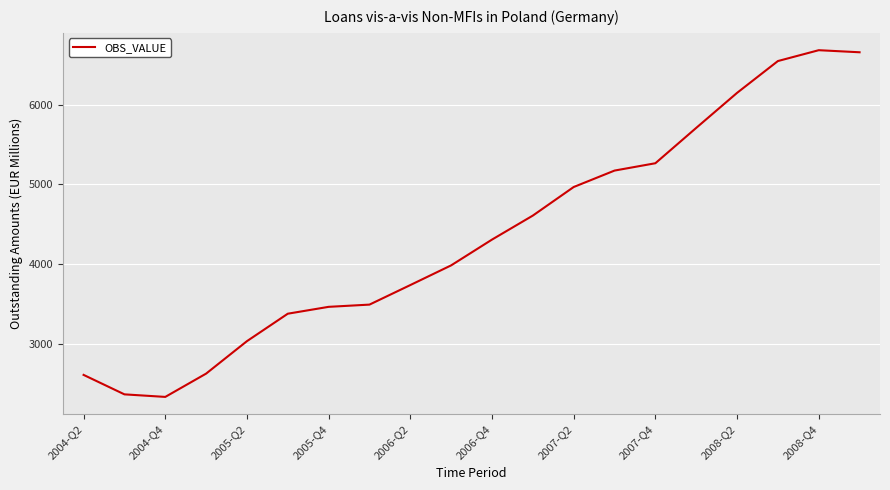

What is the sum of all values?

87080